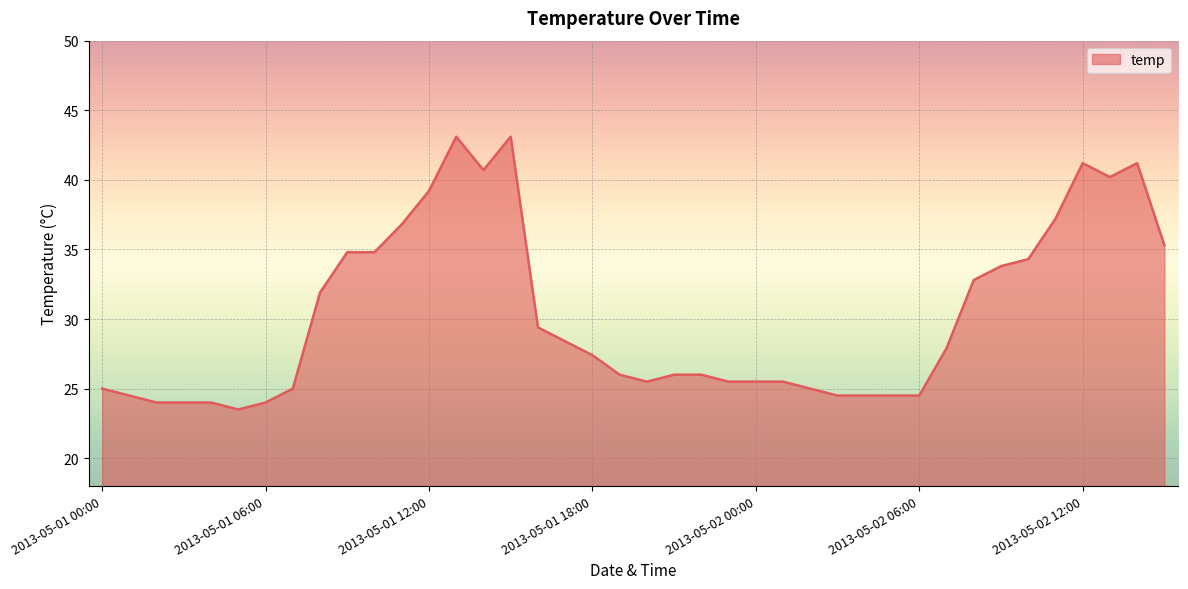

What is the greatest value displayed?

43.1